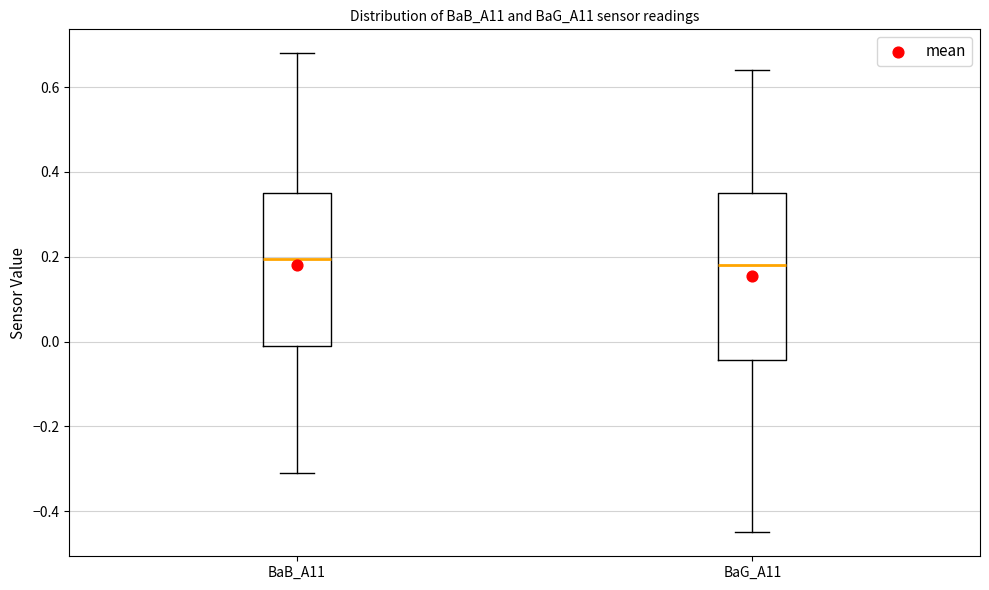

Where does the lower whisker of the box for BaB_A11 end on the y-axis? The values are not printed on the chart, so give them approximately, as read against the axis.

-0.30